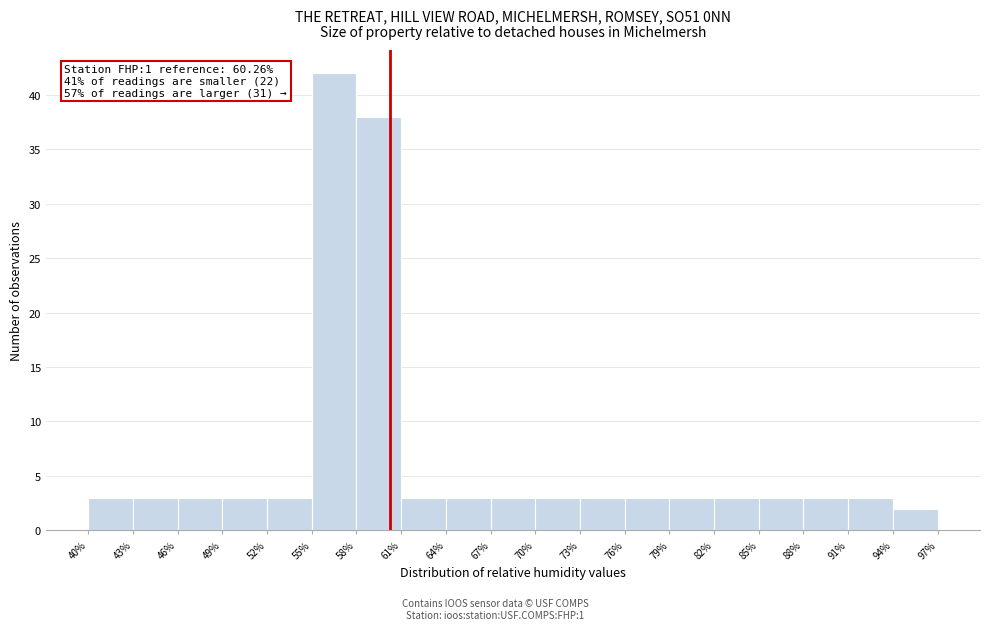

Over which range of the x-axis is the bar tallest?

55% to 58%